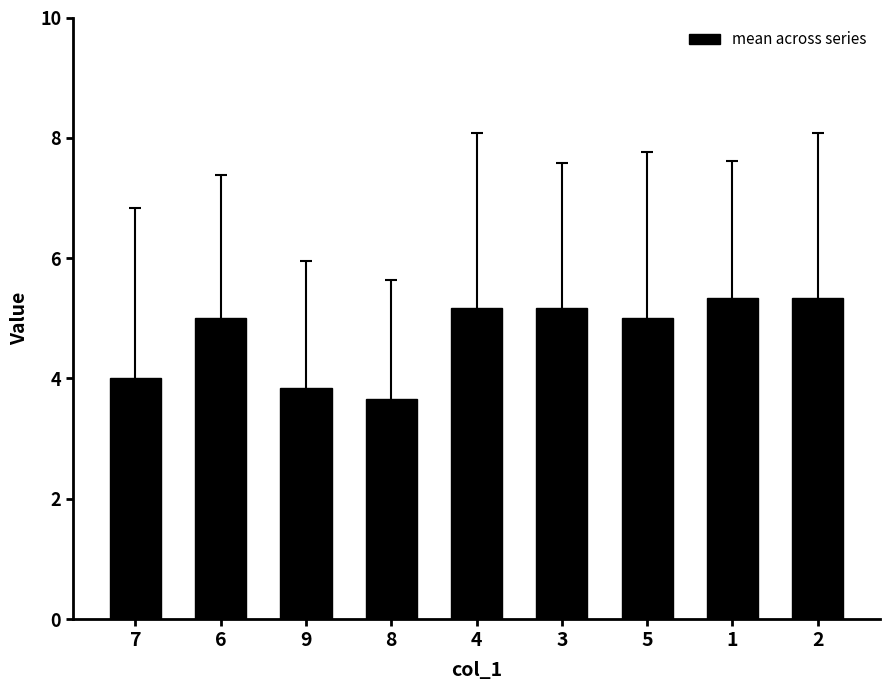

What position from the right is 6?

8